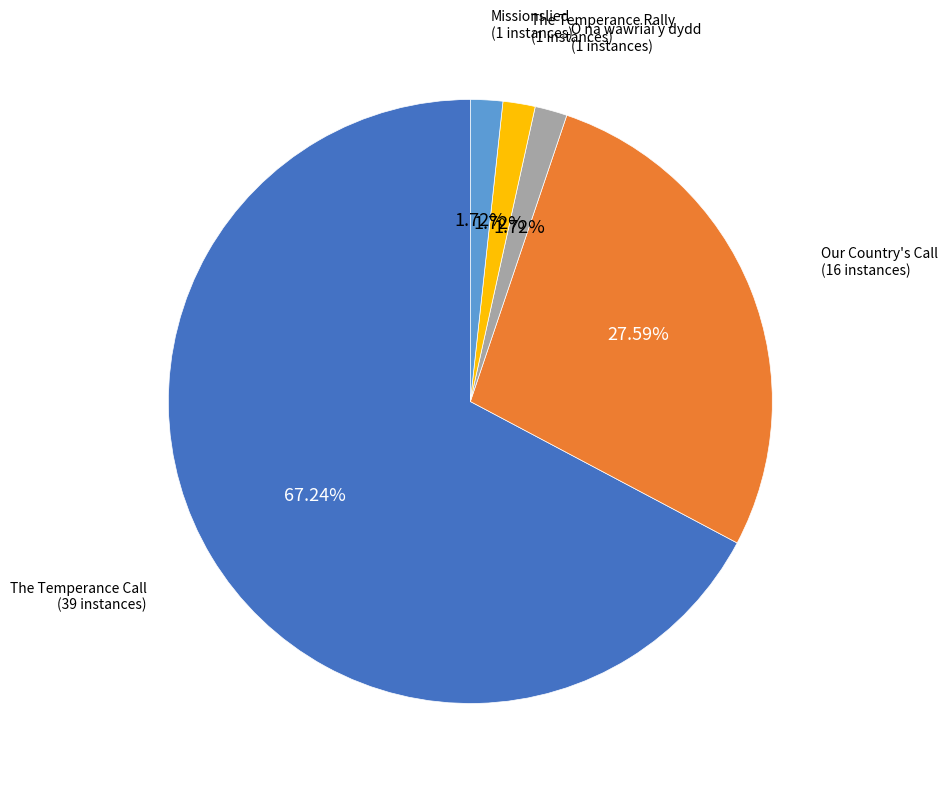

Is there a majority slice in this chart?

Yes